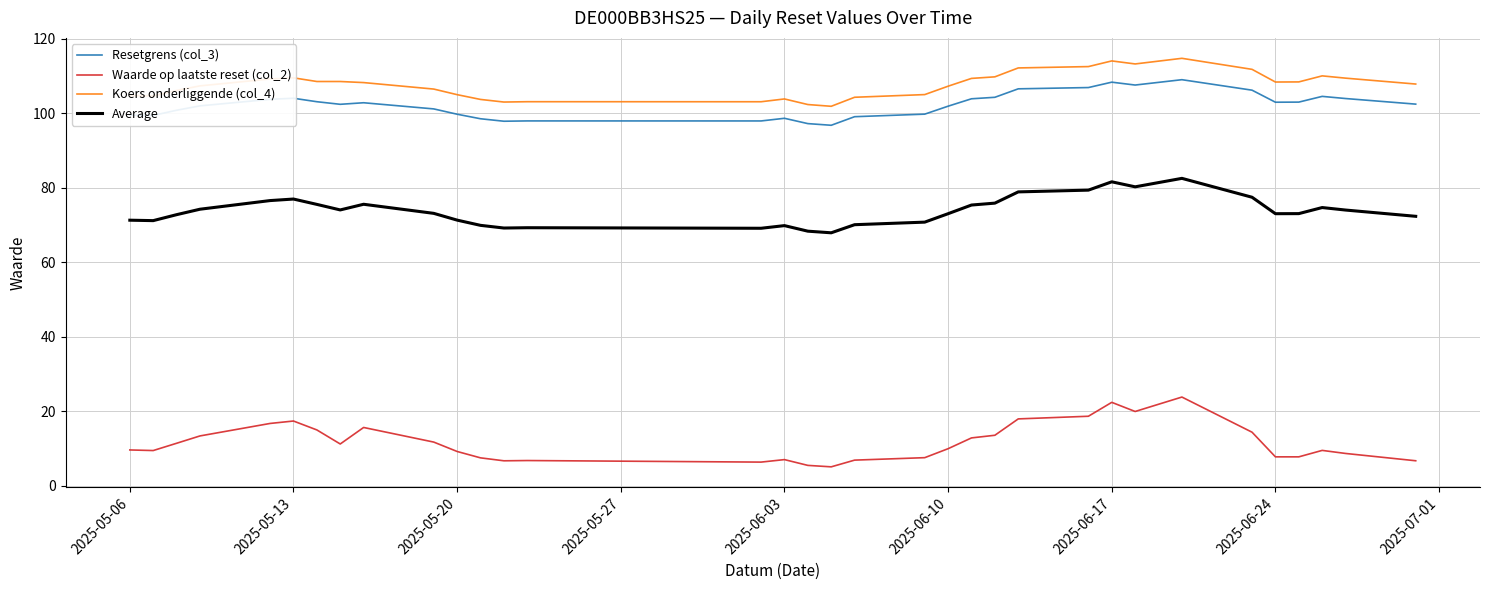

What is the difference between the maximum and minimum values in the Average series?

14.6